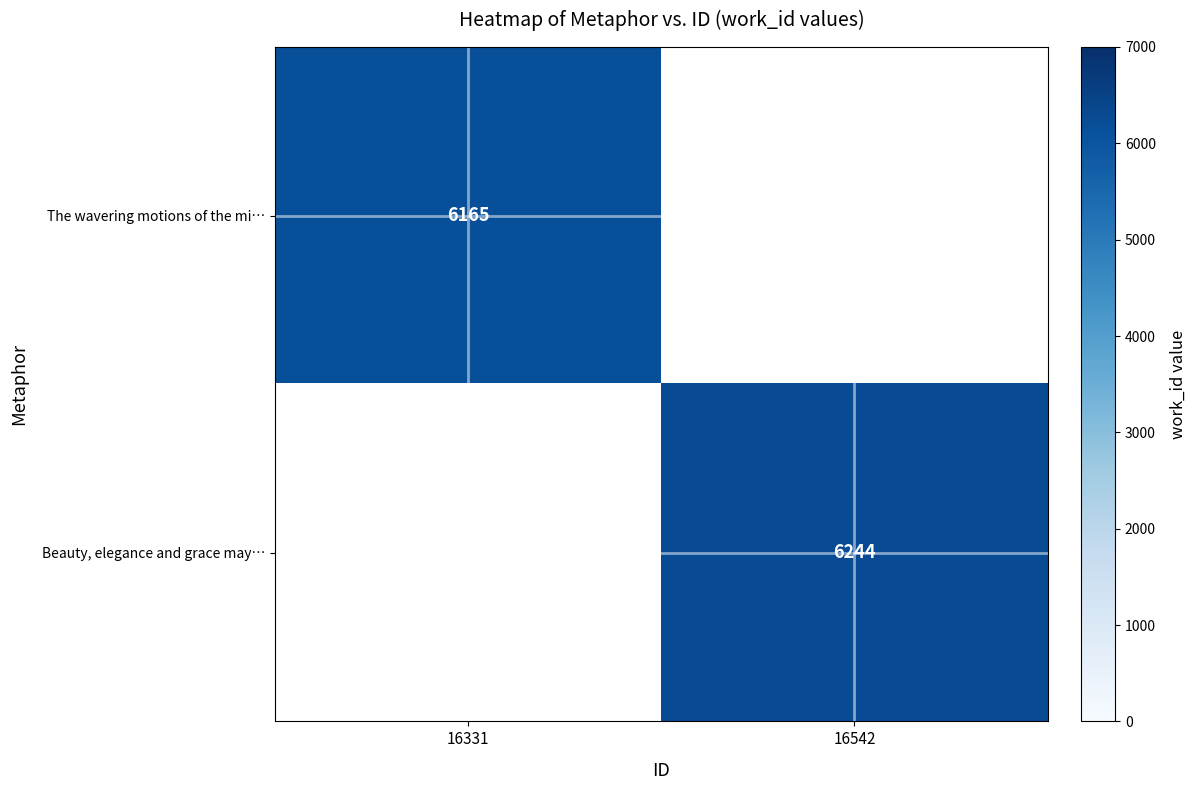

The The wavering motions of the mi… series shows 6165 at 16331. True or false?

True